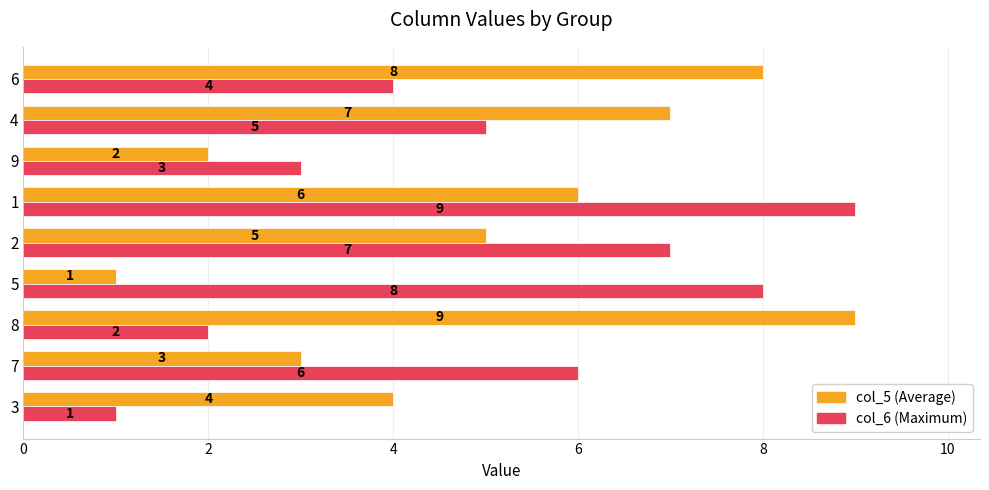

What is the difference between the highest and lowest values at 5?

7